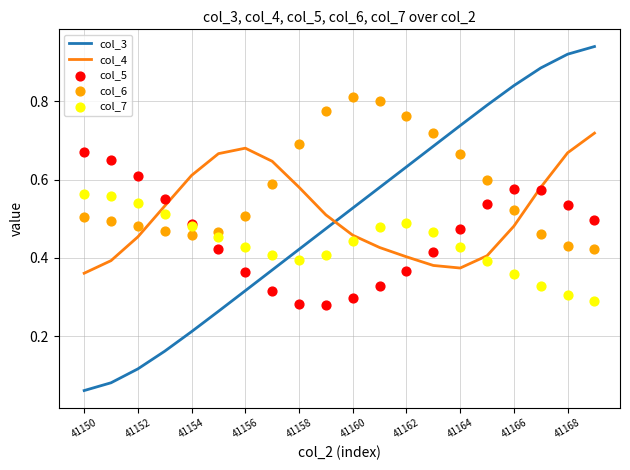

Which series has the largest Y range (max minus min)?

col_3